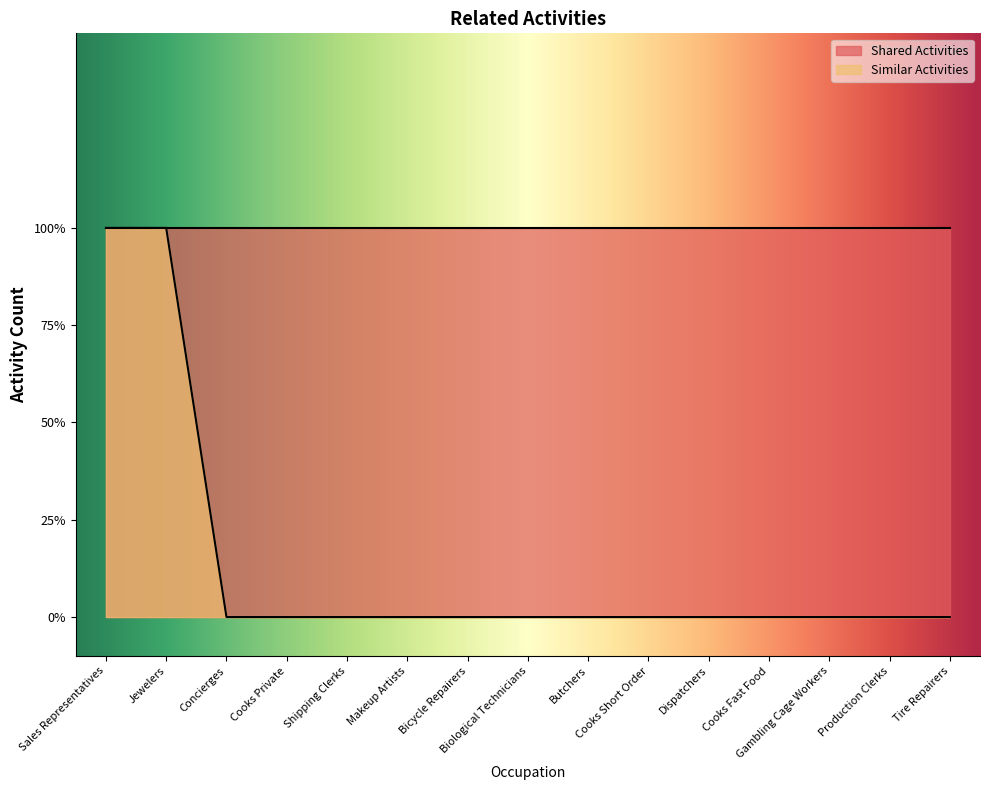

What is the greatest value displayed?

1